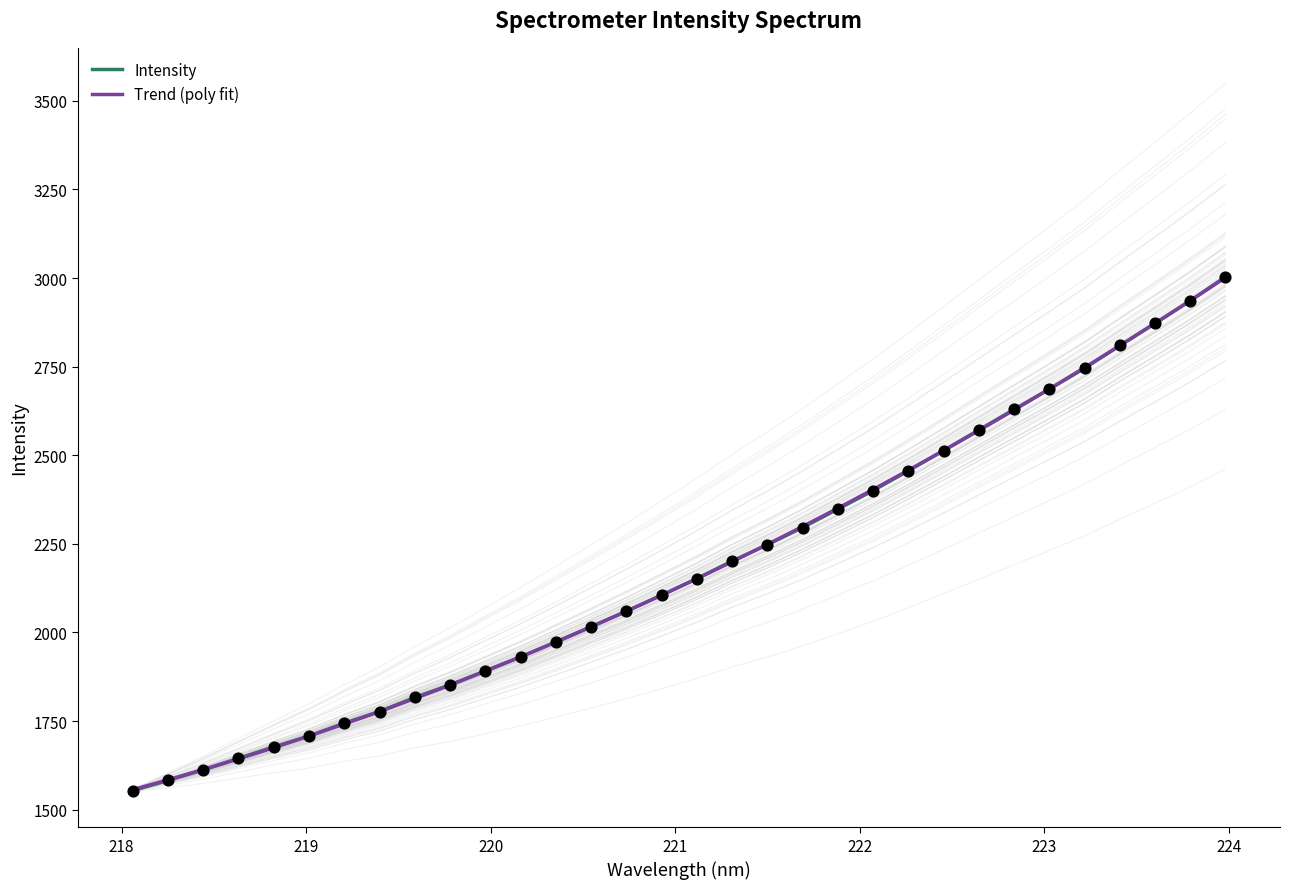

What is the ratio of the value at 219.7801 to the value at 223.2172?

0.7